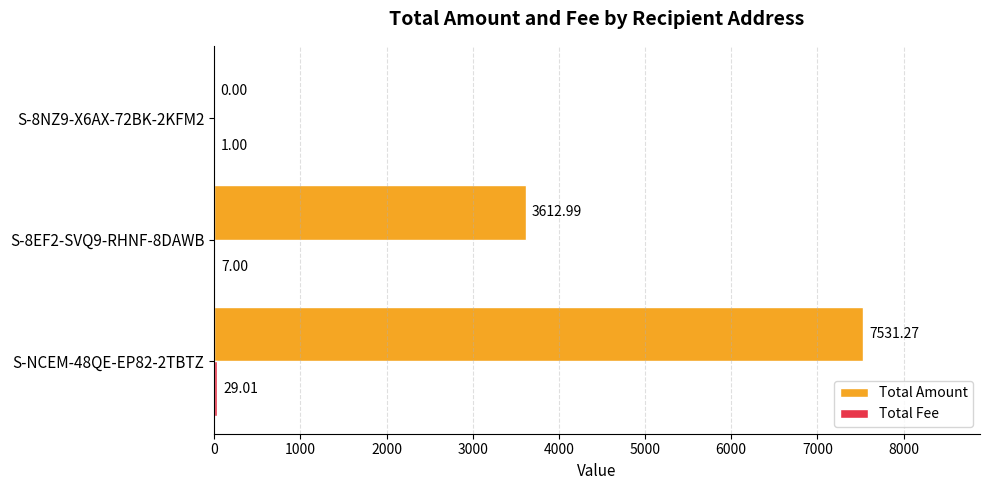

Between S-NCEM-48QE-EP82-2TBTZ and S-8EF2-SVQ9-RHNF-8DAWB, which series saw the biggest shift?

Total Amount